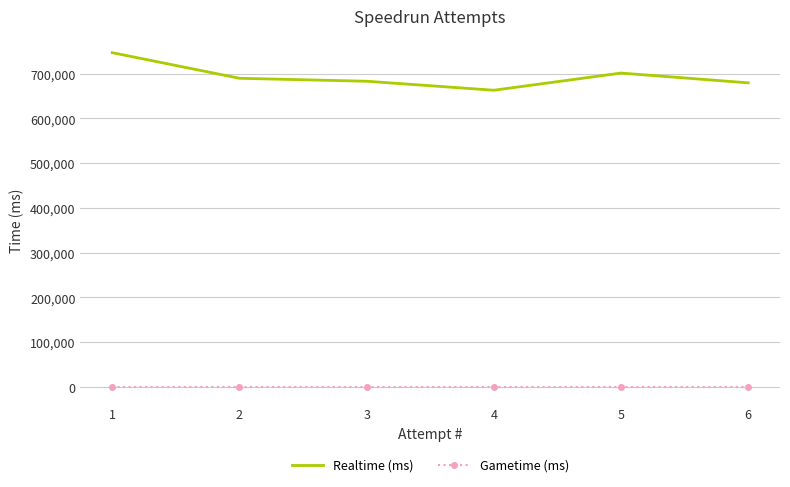

True or false: Gametime (ms) and Realtime (ms) cross at least once.

False